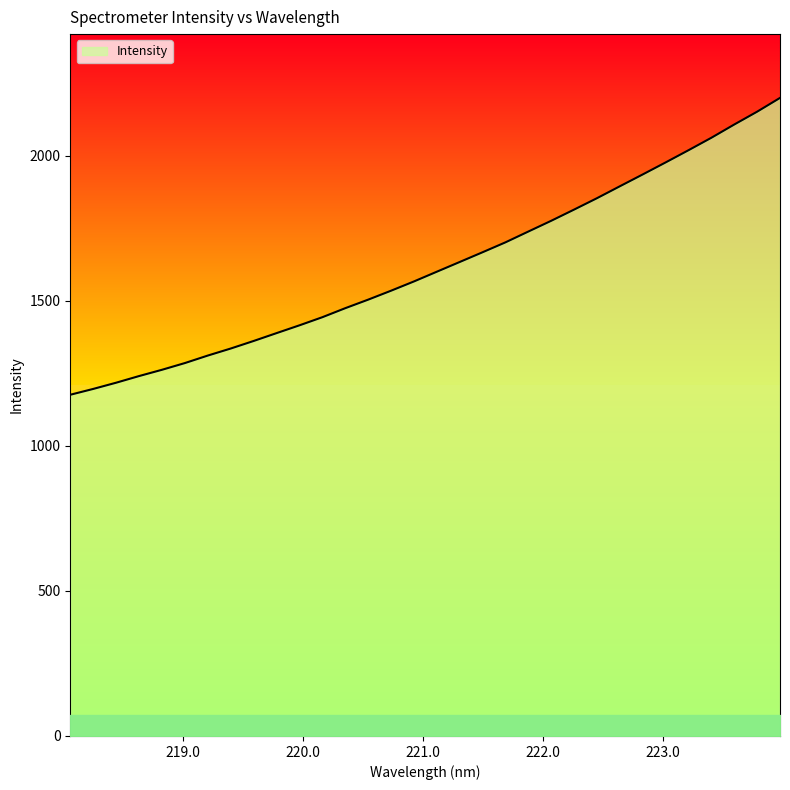

What is the greatest value displayed?

2199.6